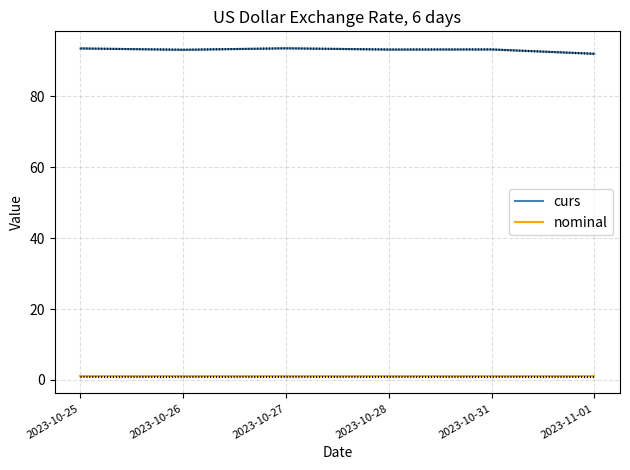

Rank the series by their maximum value, from lowest to highest.

nominal, curs